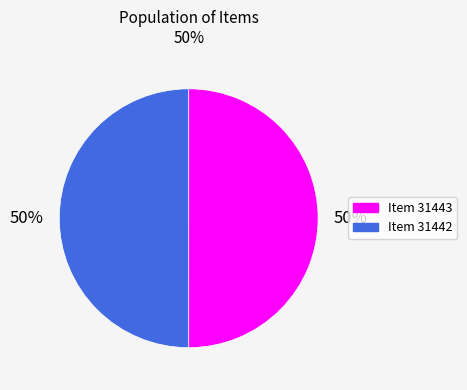

What percentage is the Item 31443 slice, to the nearest percent?

50%